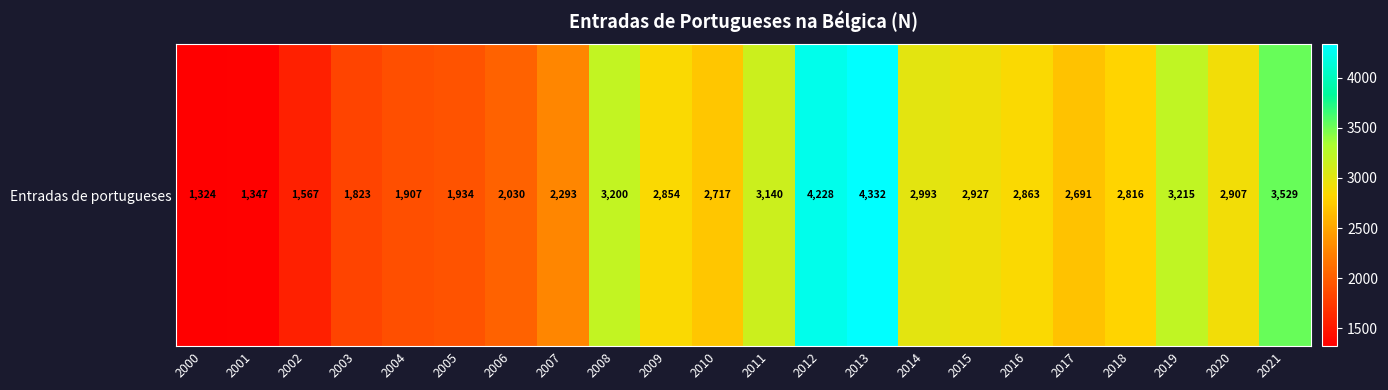

What is the sum of the values at 2003 and 2009?

4677